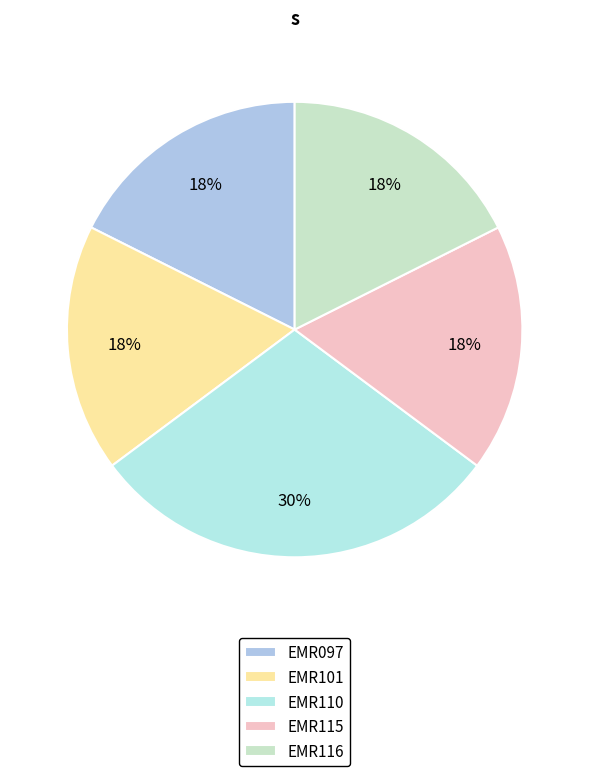

Is the sum of EMR115 and EMR097 greater than half?

No